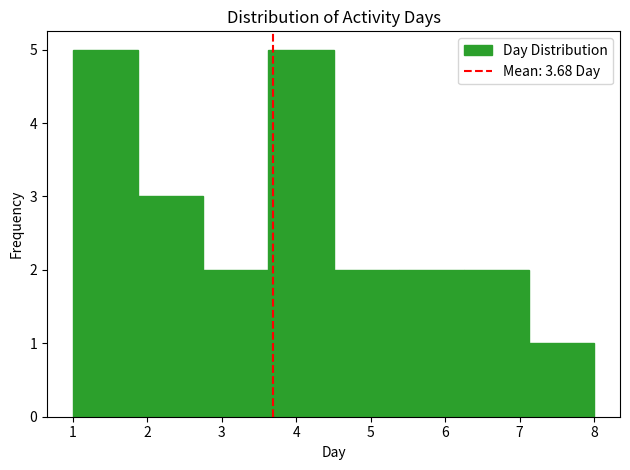

Reading left to right, transcribe this chart: for each bar, give the range it covers on the x-axis and its height. Neither the bar edges nor the heights are printed on the chart, so give them approximately, as read against the axes.

1.0 to 1.9: 5
1.9 to 2.8: 3
2.8 to 3.6: 2
3.6 to 4.5: 5
4.5 to 5.4: 2
5.4 to 6.3: 2
6.3 to 7.1: 2
7.1 to 8.0: 1